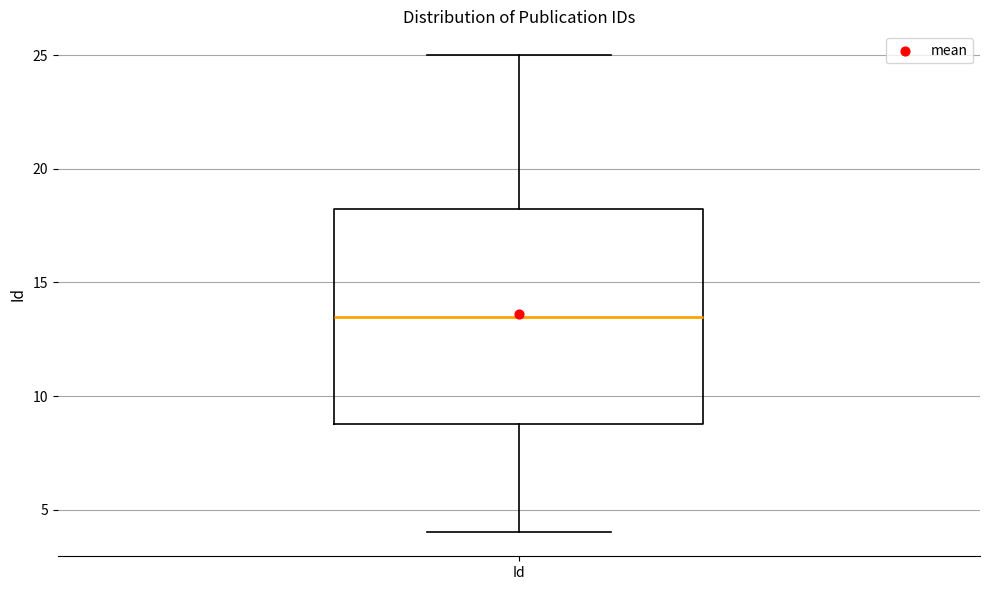

Transcribe this box plot: give where the median line is, the range the box spans, and where the two whiskers end, as read against the y-axis. The values are not printed on the chart, so give them approximately, as read against the axis.

median 13.5, box 9.0 to 18.5, whiskers 4.0 to 25.0